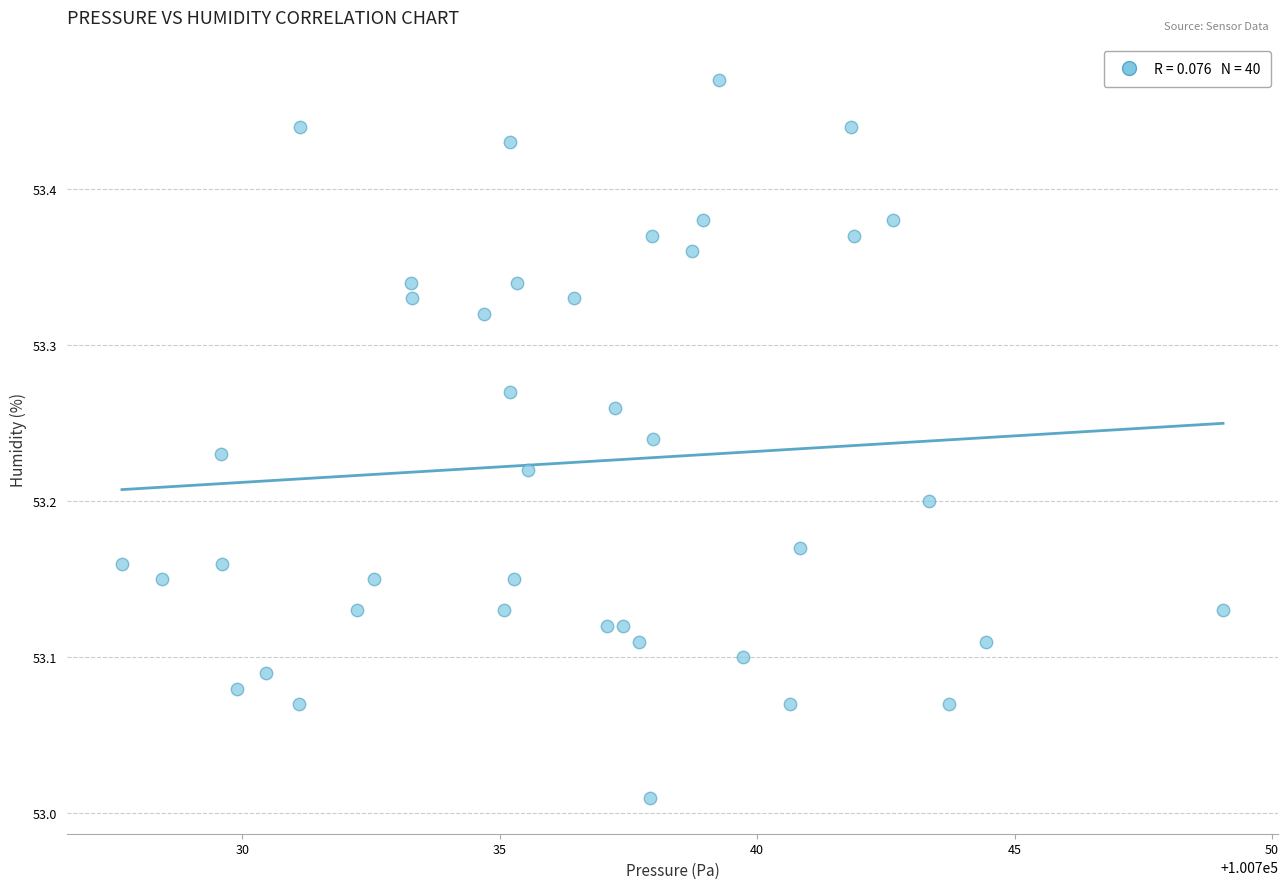

What is the range of X values (max minus min)?

21.4